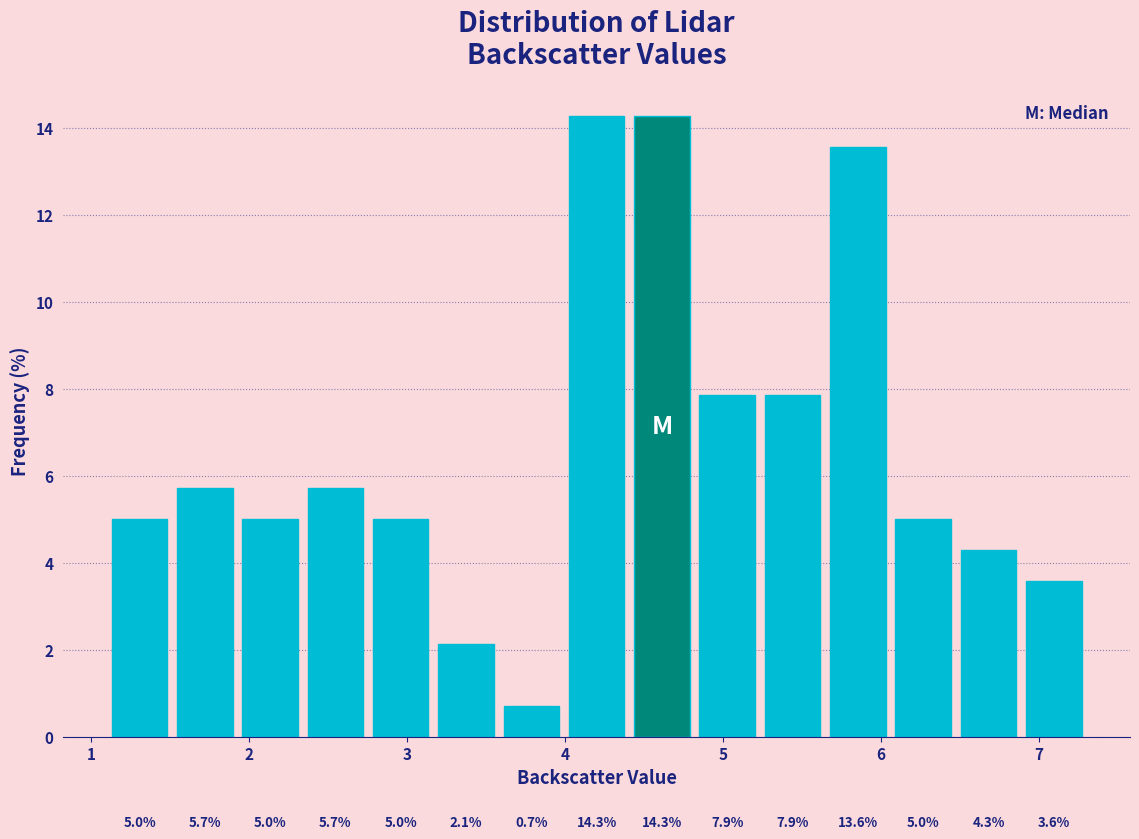

Reading left to right, list every bar in this chart as the range it spans on the x-axis followed by its height. The bar edges are not printed on the chart, so give them approximately, as read against the axis.

1.1 to 1.5: 5.0
1.5 to 1.9: 5.7
1.9 to 2.3: 5.0
2.3 to 2.8: 5.7
2.8 to 3.2: 5.0
3.2 to 3.6: 2.1
3.6 to 4.0: 0.7
4.0 to 4.4: 14.3
4.4 to 4.8: 14.3
4.8 to 5.2: 7.9
5.2 to 5.6: 7.9
5.6 to 6.1: 13.6
6.1 to 6.5: 5.0
6.5 to 6.9: 4.3
6.9 to 7.3: 3.6